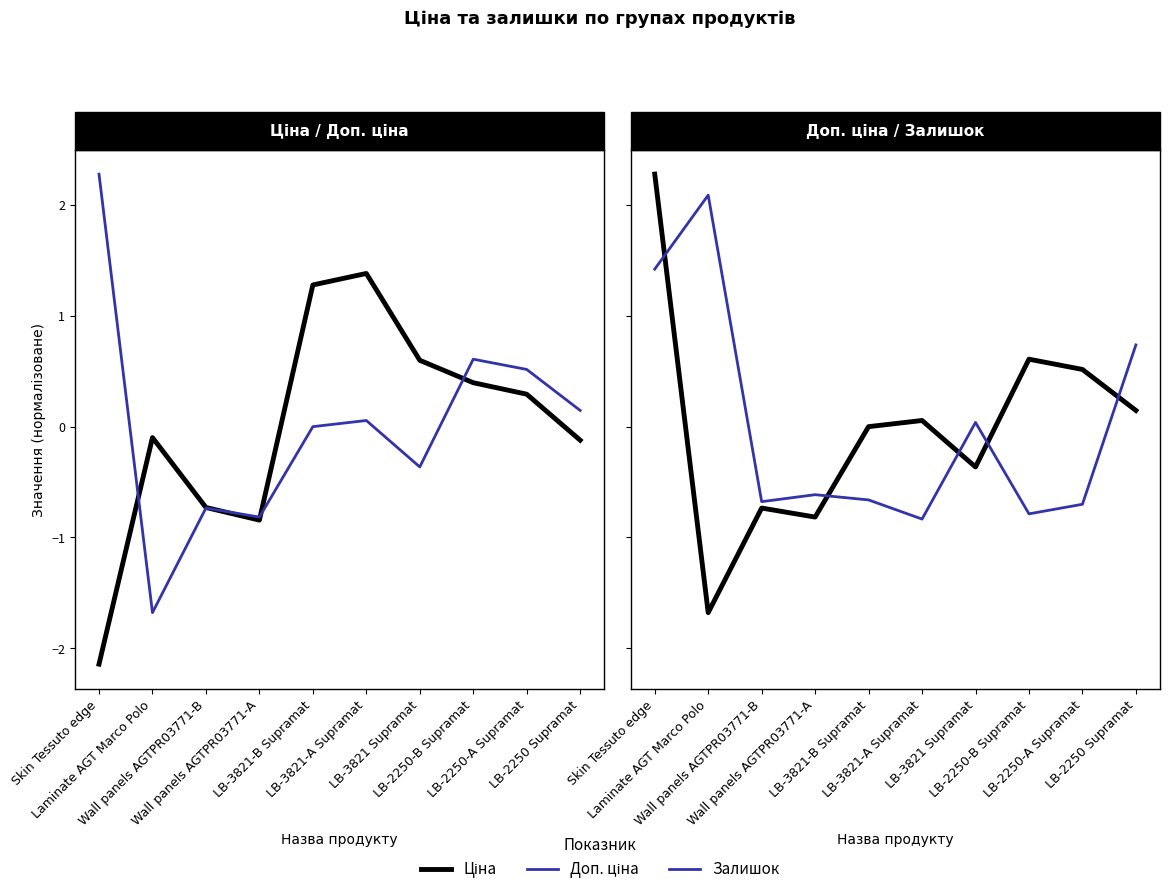

Reading left to right, transcribe all the data shown in this chart.

Ціна: -2.1	-0.1	-0.7	-0.8	1.3	1.4	0.6	0.4	0.3	-0.1
Доп. ціна: 2.3	-1.7	-0.7	-0.8	-0.0	0.1	-0.4	0.6	0.5	0.1
Залишок: 1.4	2.1	-0.7	-0.6	-0.7	-0.8	0.0	-0.8	-0.7	0.7